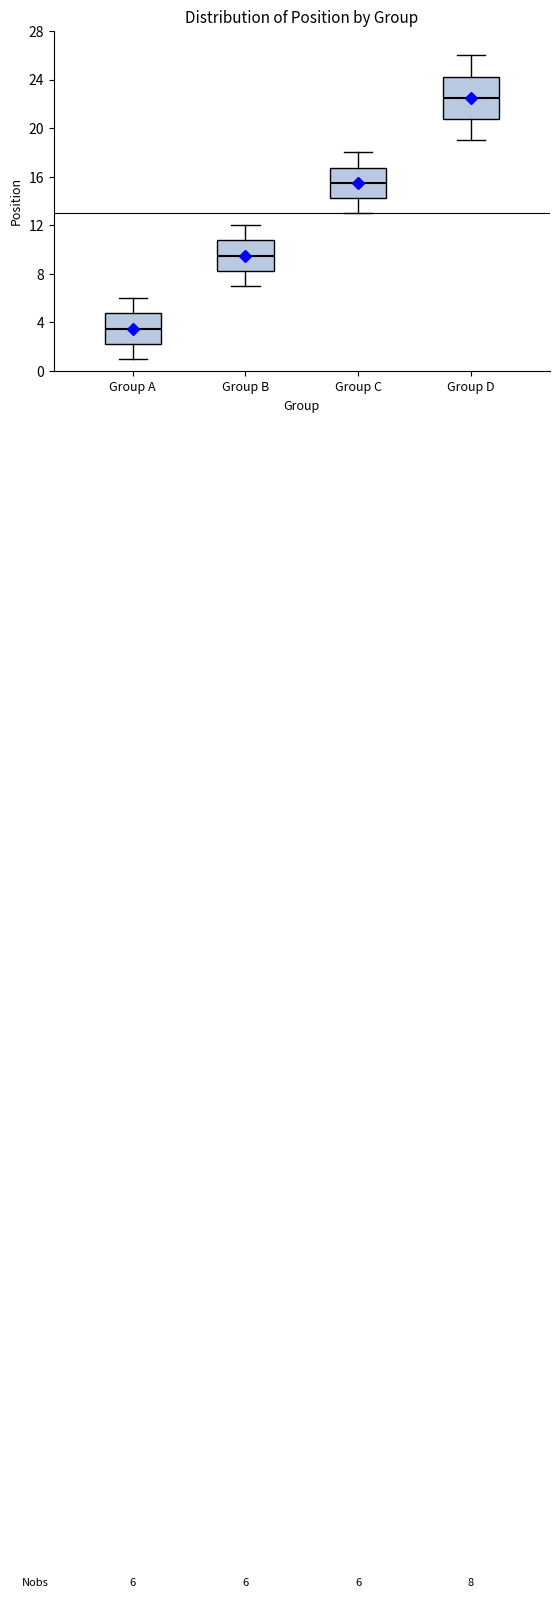

Which box is the tallest, from its lower edge to its upper edge?

Group D